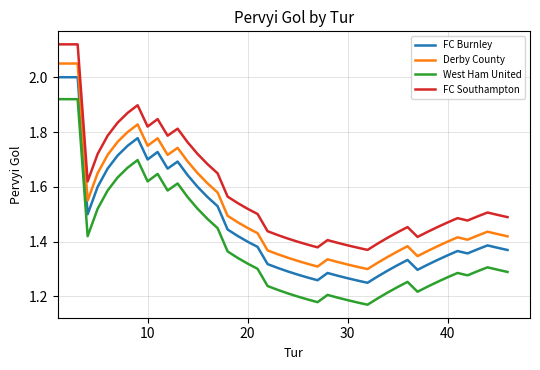

List the series in order of their peak value, highest first.

FC Southampton, Derby County, FC Burnley, West Ham United